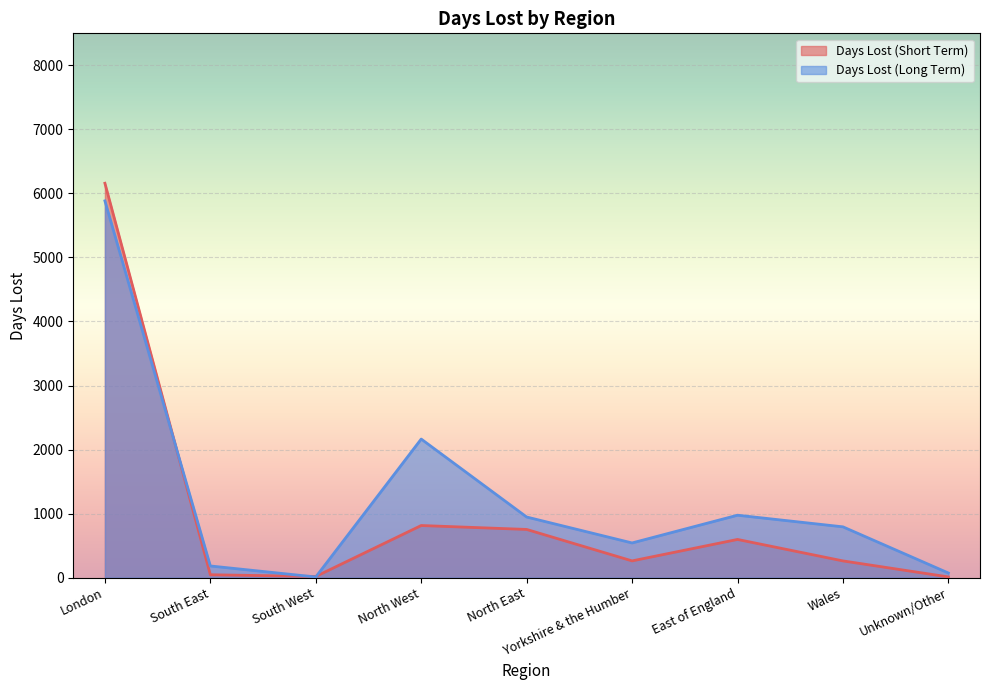

Reading right to left, what are all the values shown in this chart?

Days Lost (Short Term): Unknown/Other=11.0	Wales=261.0	East of England=596.1	Yorkshire & the Humber=261.2	North East=752.4	North West=813.6	South West=18.0	South East=44.8	London=6158.8
Days Lost (Long Term): Unknown/Other=72.0	Wales=793.0	East of England=974.6	Yorkshire & the Humber=541.4	North East=946.6	North West=2164.0	South West=9.7	South East=182.0	London=5883.4